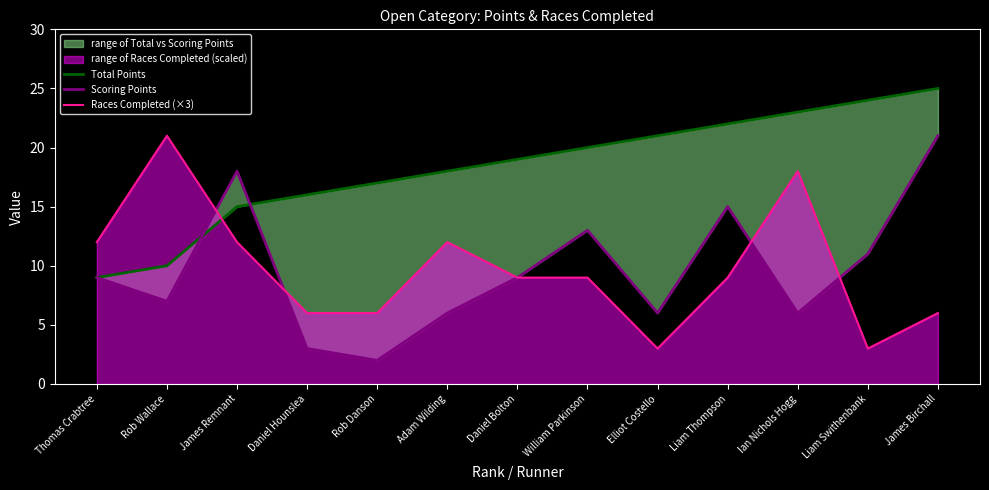

What is the minimum value shown in the chart?

2